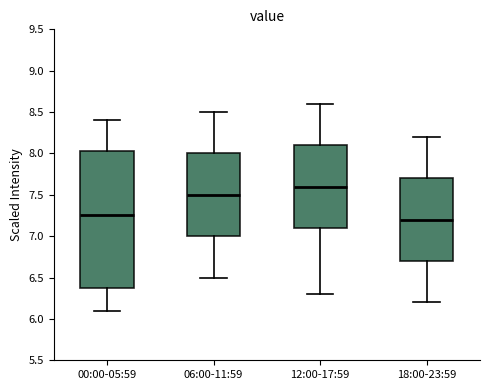

Which box's median line is the highest?

12:00-17:59